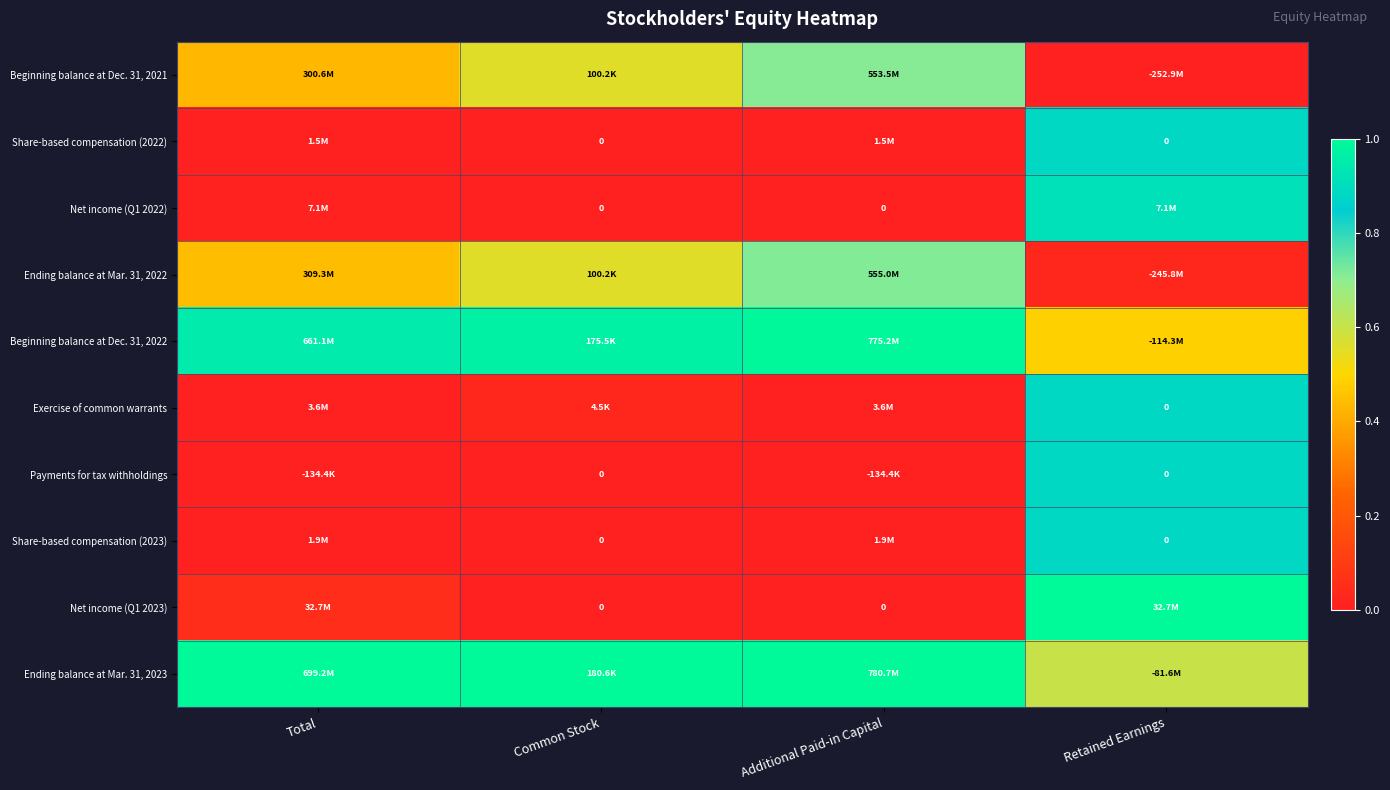

Is the value of Net income (Q1 2022) at Common Stock greater than the value of Net income (Q1 2023) at Total?

No